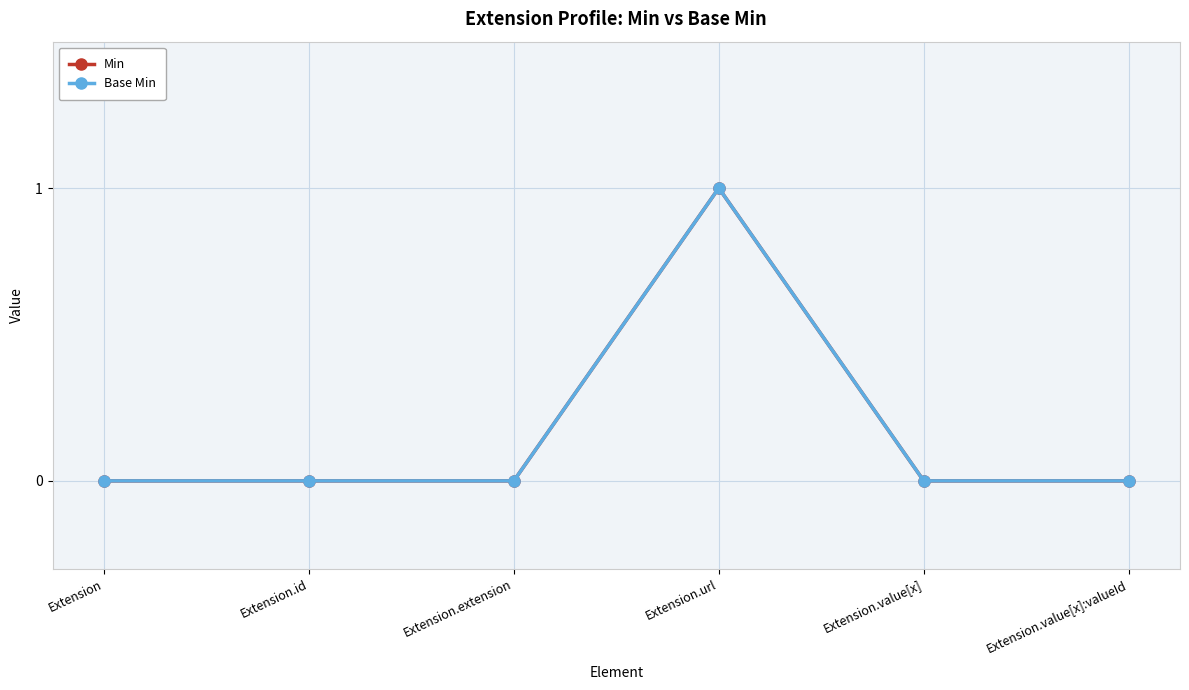

Is it true that Min equals 0 at Extension.value[x]:valueId?

True